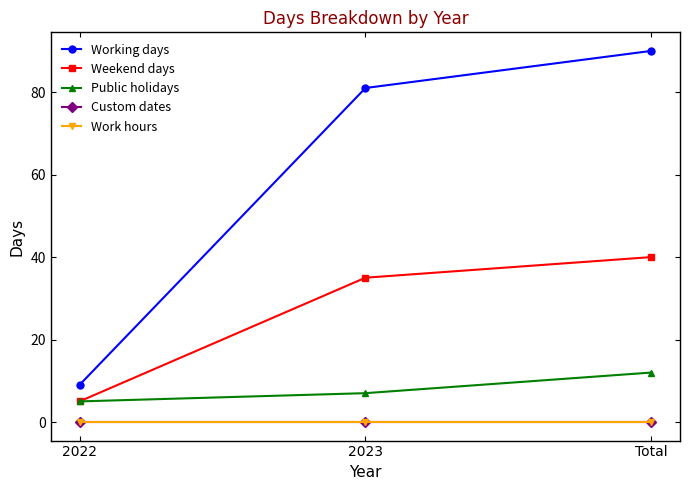

Reading left to right, transcribe all the data shown in this chart.

Working days: 2022=9	2023=81	Total=90
Weekend days: 2022=5	2023=35	Total=40
Public holidays: 2022=5	2023=7	Total=12
Custom dates: 2022=0	2023=0	Total=0
Work hours: 2022=0	2023=0	Total=0